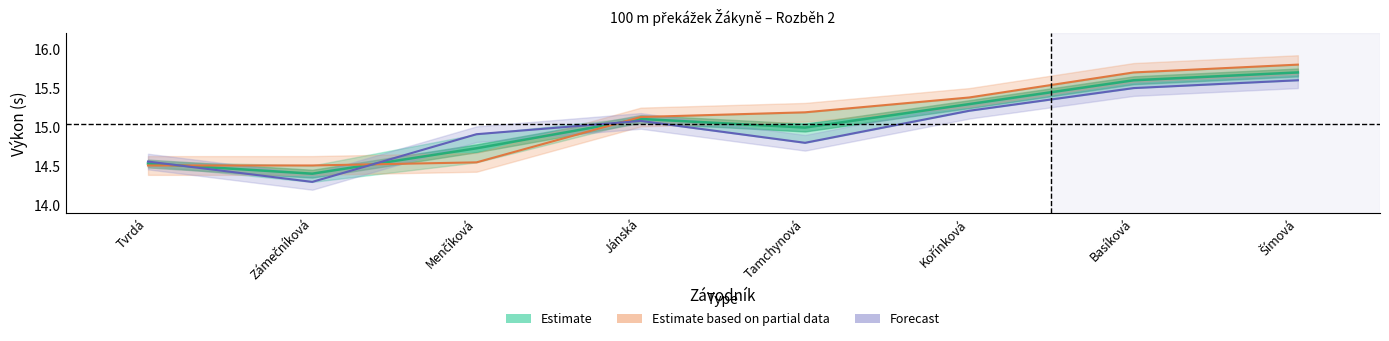

Which series has the largest total across all categories?

Estimate based on partial data